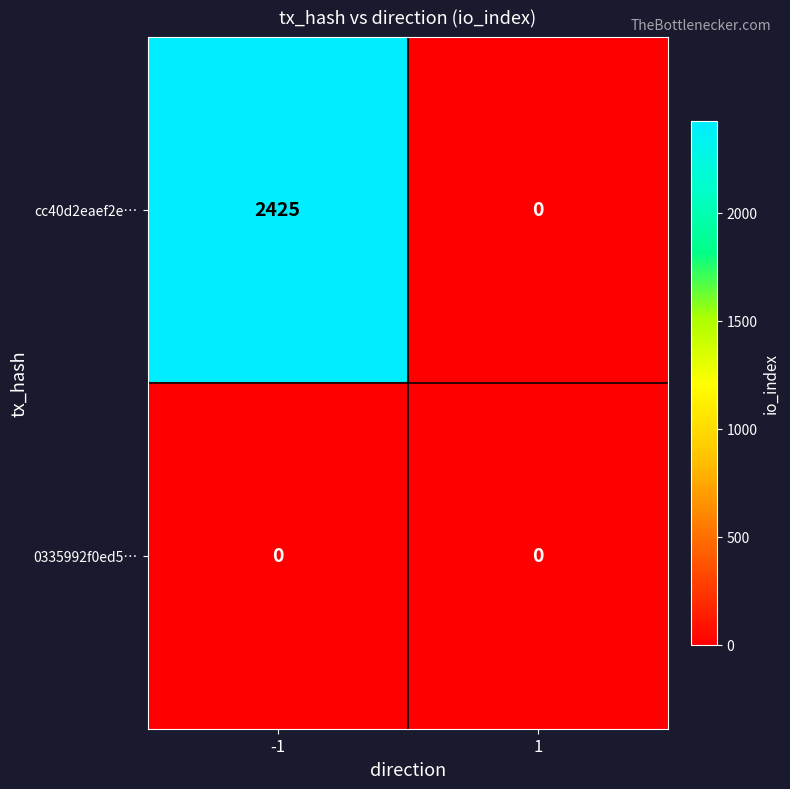

List the series in order of their peak value, lowest first.

0335992f0ed5…, cc40d2eaef2e…